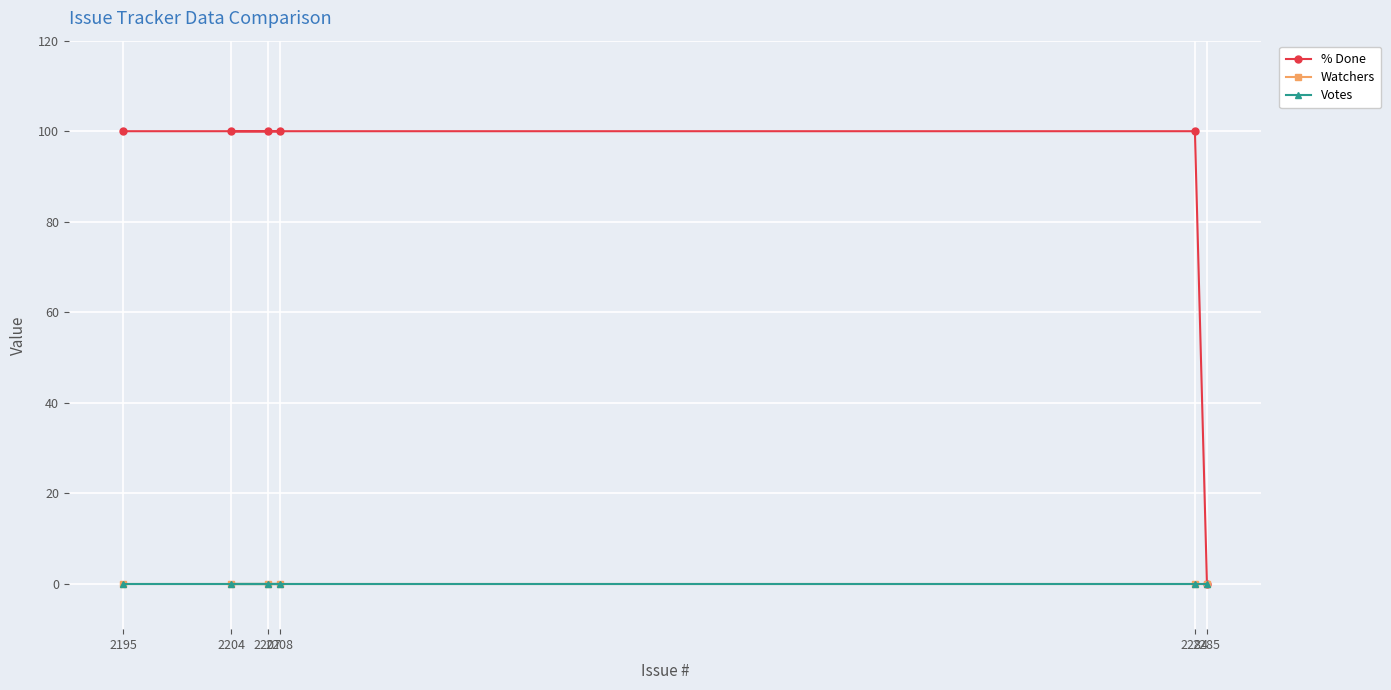

What is the spread (max minus min) of values at 2195?

100